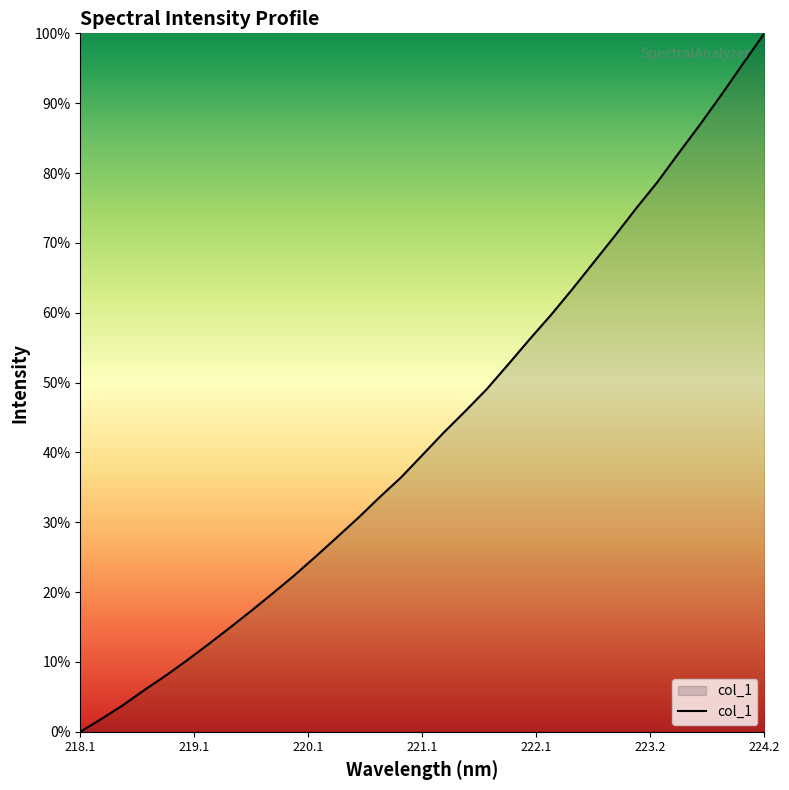

What is the greatest value displayed?

100.0